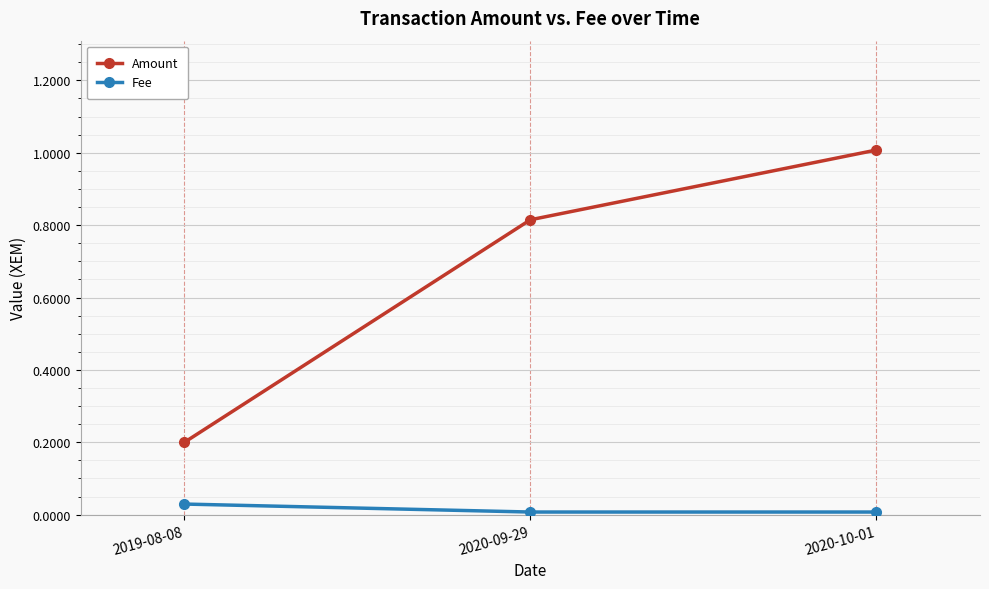

How many distinct data groups are displayed?

2